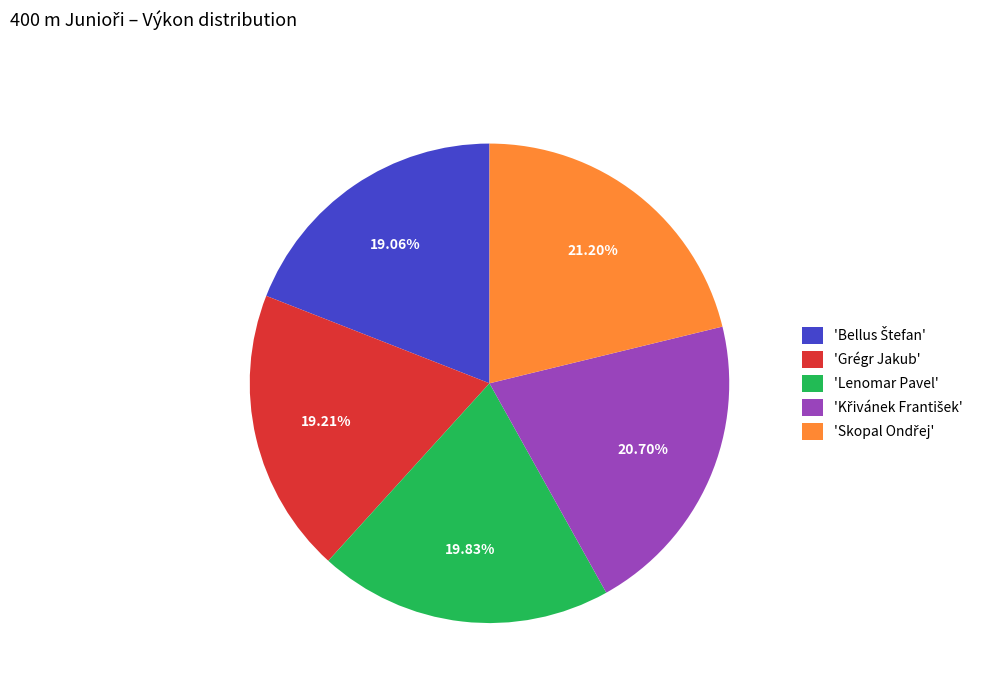

Does any single category account for the majority?

No